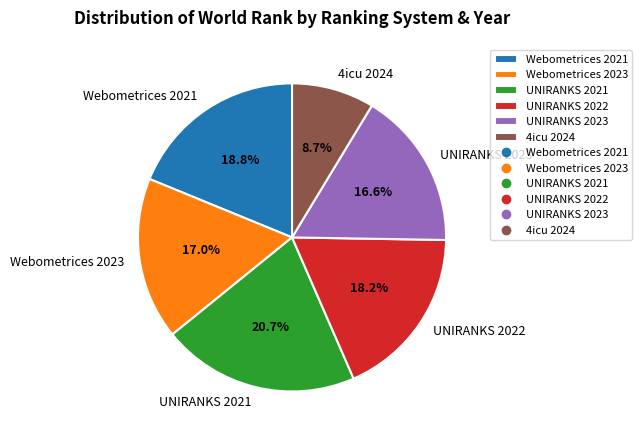

To the nearest percent, what percentage of the pie is Webometrices 2021?

19%